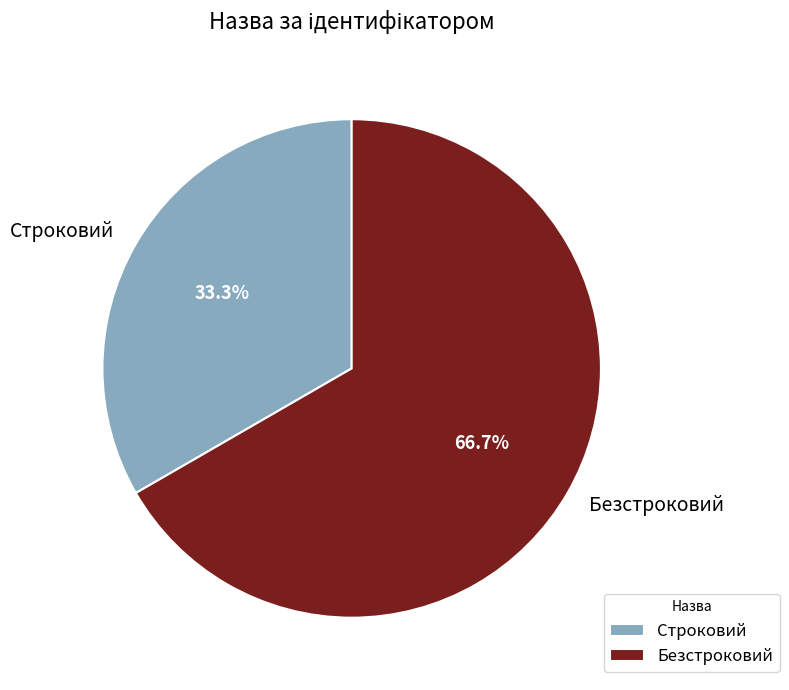

Does Строковий represent more than half of the total?

No